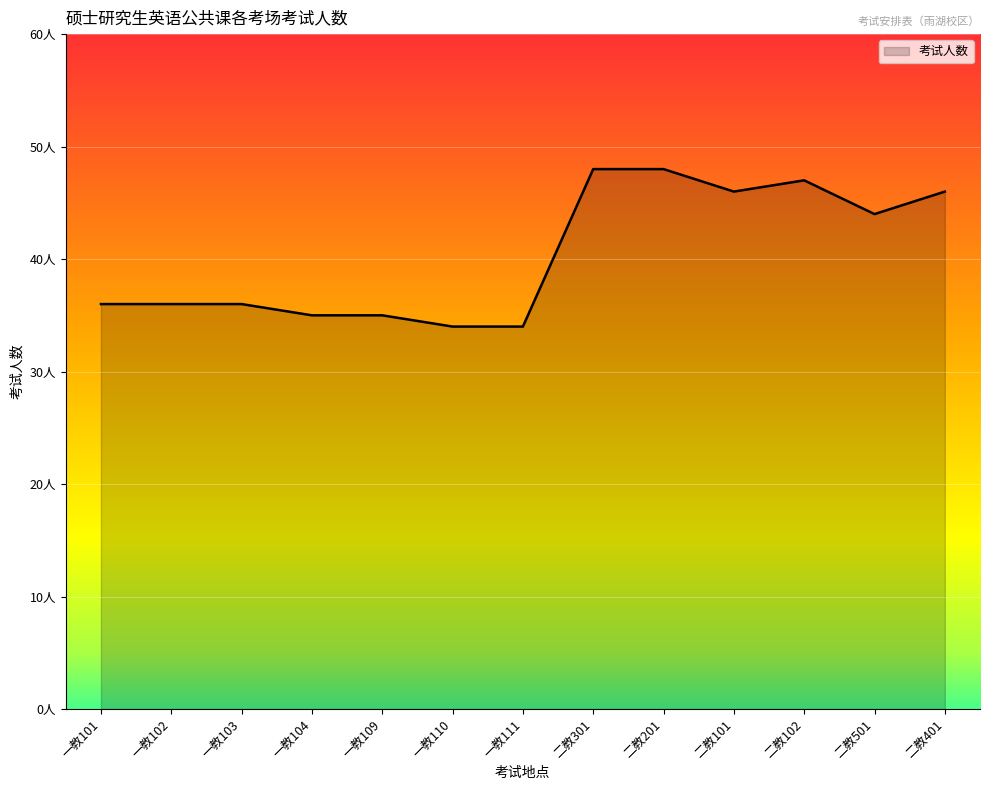

Is this an area chart (filled region under the line)?

Yes